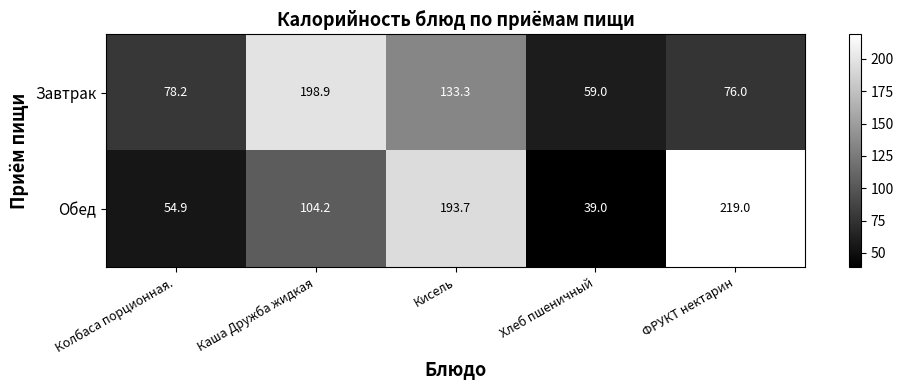

The value of Обед at Хлеб пшеничный is 66.5. True or false?

False